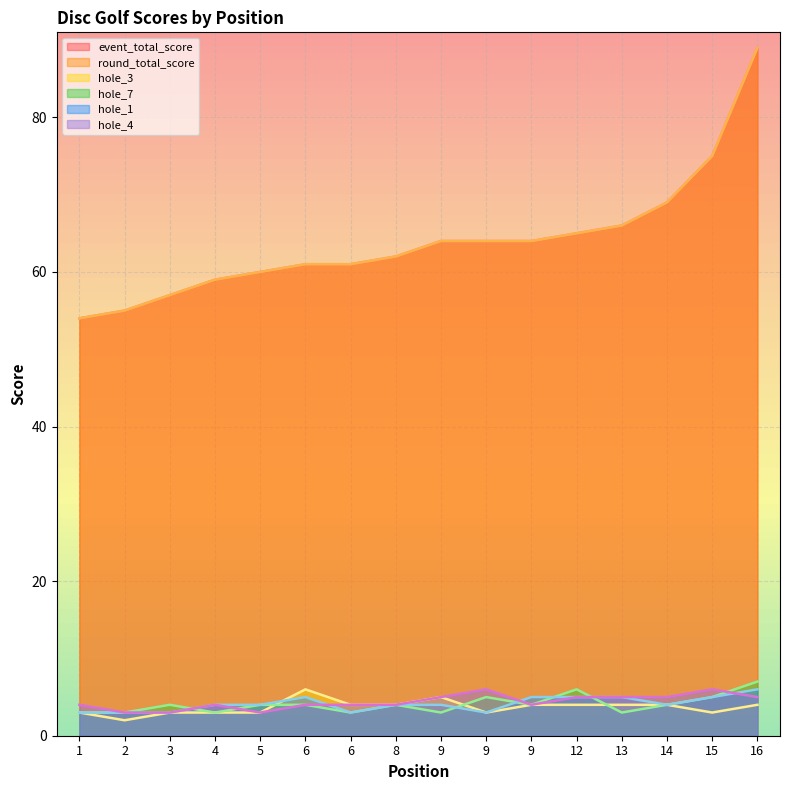

Rank the series by their maximum value, from lowest to highest.

hole_3, hole_1, hole_4, hole_7, event_total_score, round_total_score